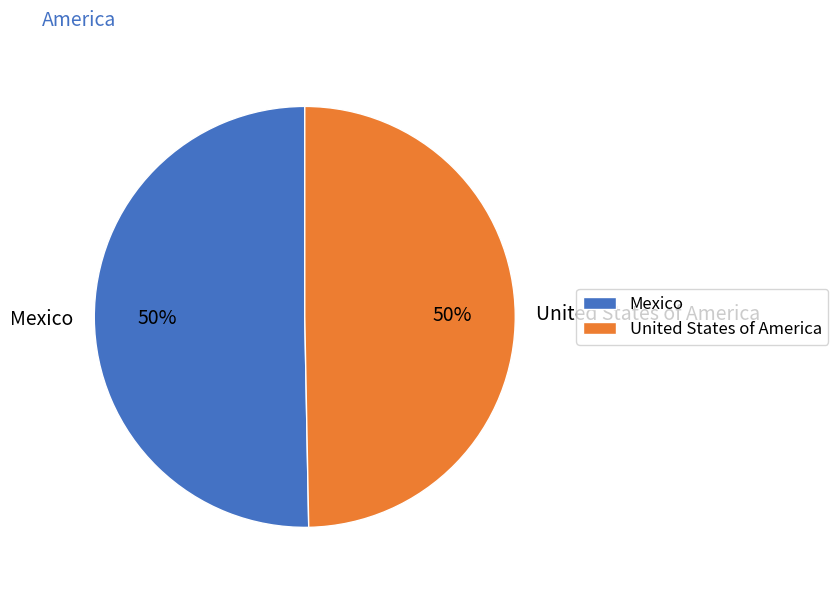

Is the sum of United States of America and Mexico greater than half?

Yes